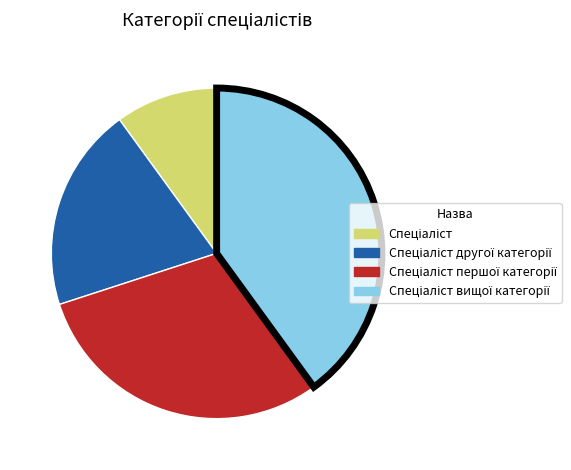

Is there a majority slice in this chart?

No